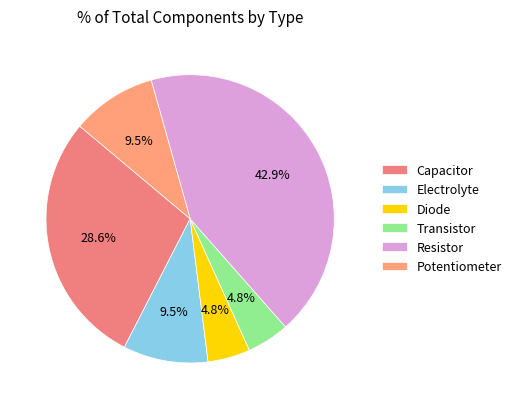

True or false: Capacitor accounts for 43% of the total.

False